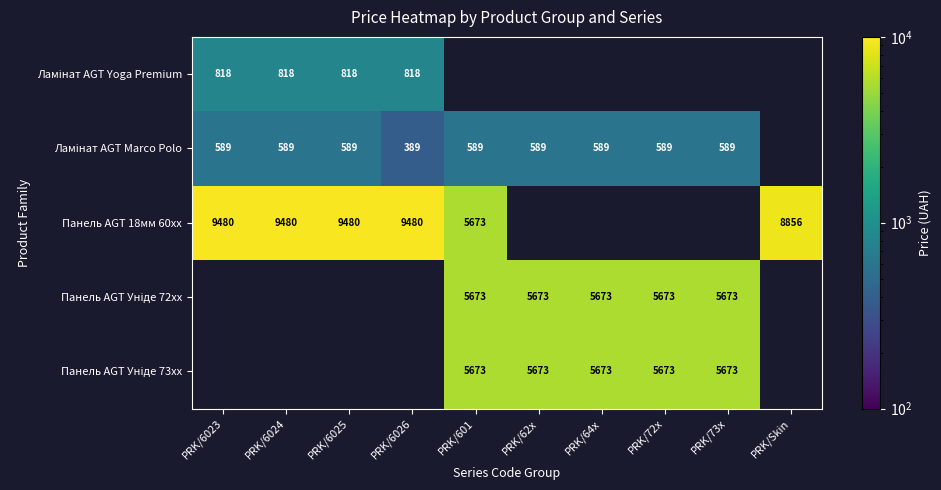

Where is Ламінат AGT Yoga Premium nearest to the value 818?

PRK/6023